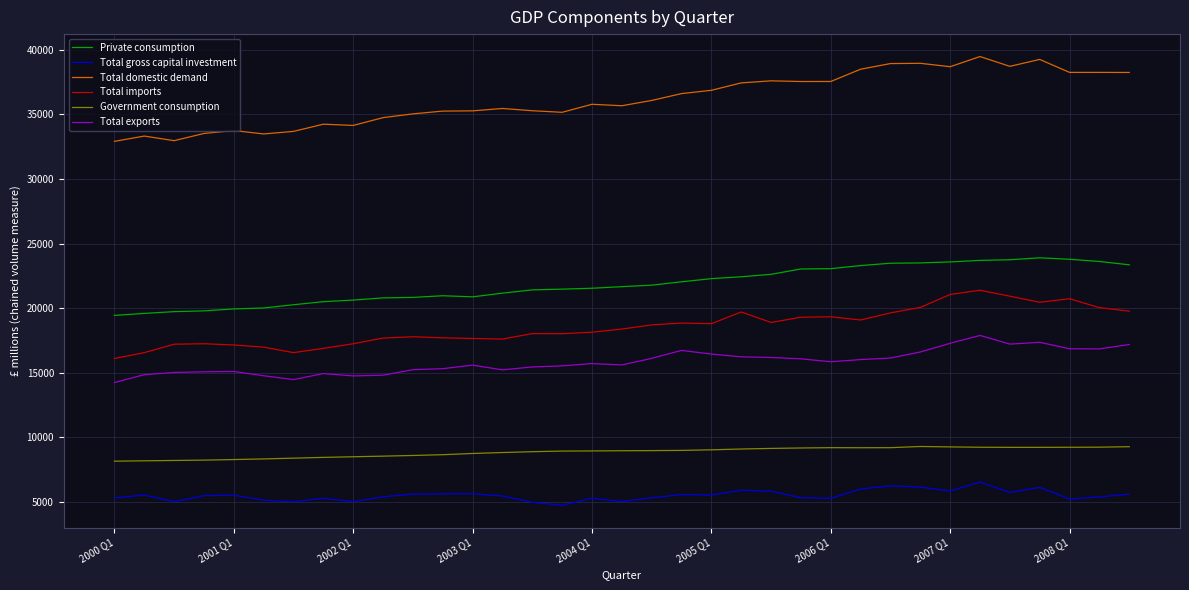

Rank the series by their maximum value, from highest to lowest.

Total domestic demand, Private consumption, Total imports, Total exports, Government consumption, Total gross capital investment